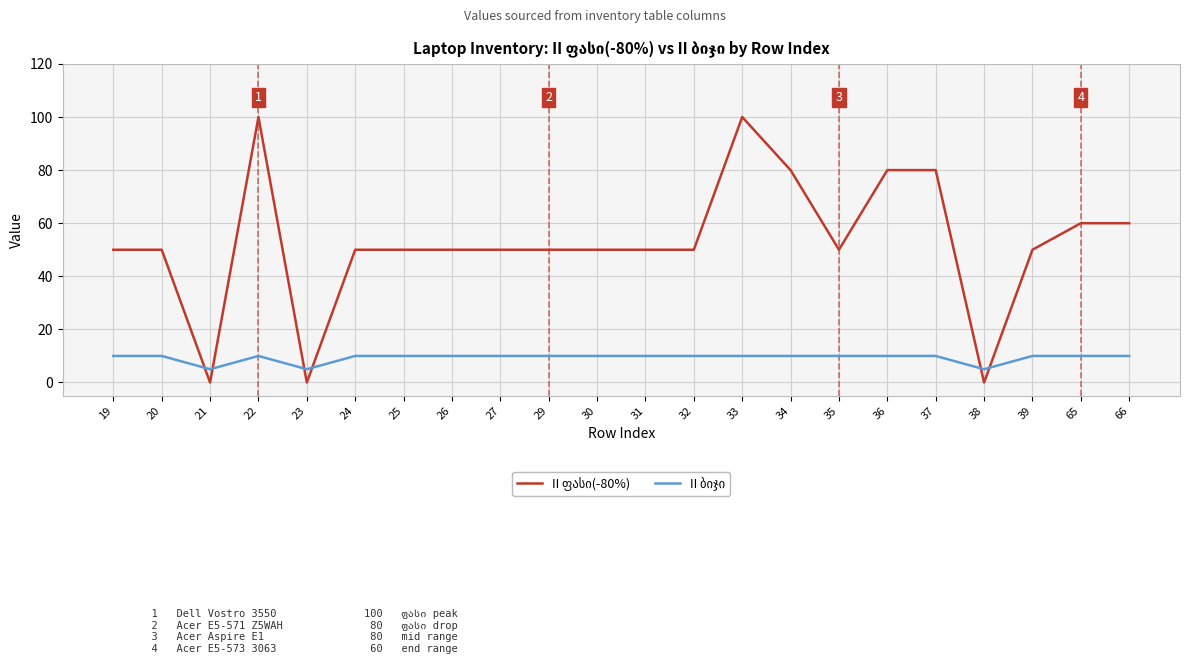

What is the total value across all series at 26?

60